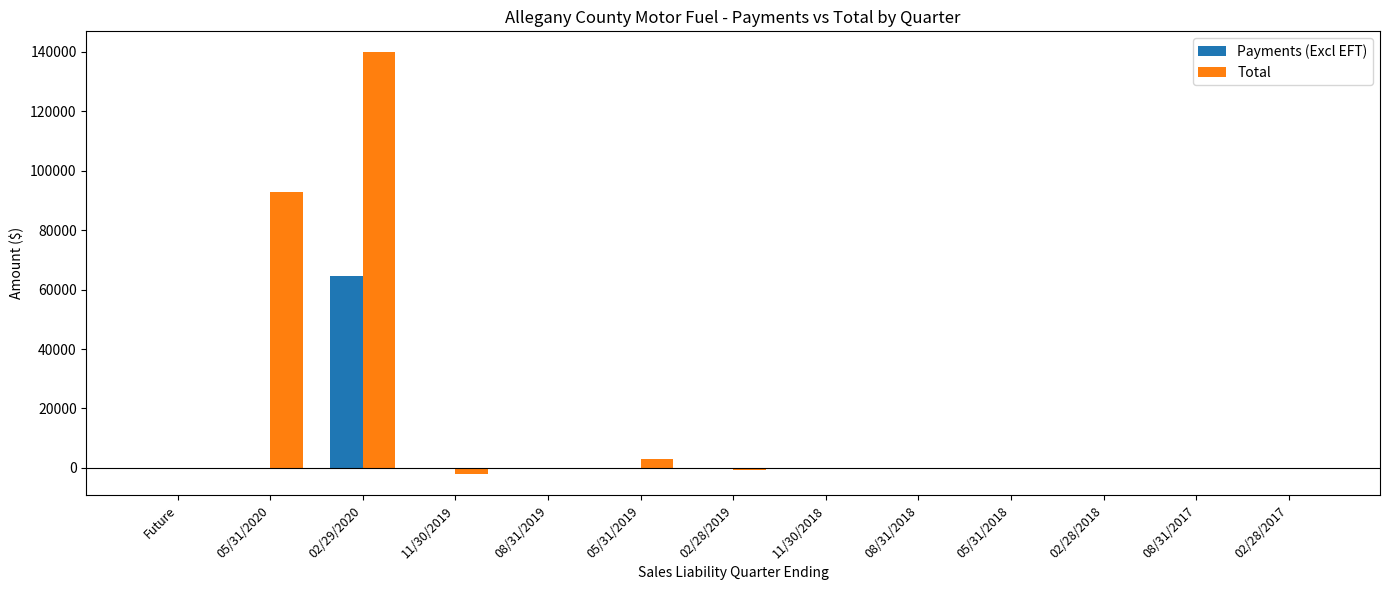

At which category is the sum across all series the highest?

02/29/2020